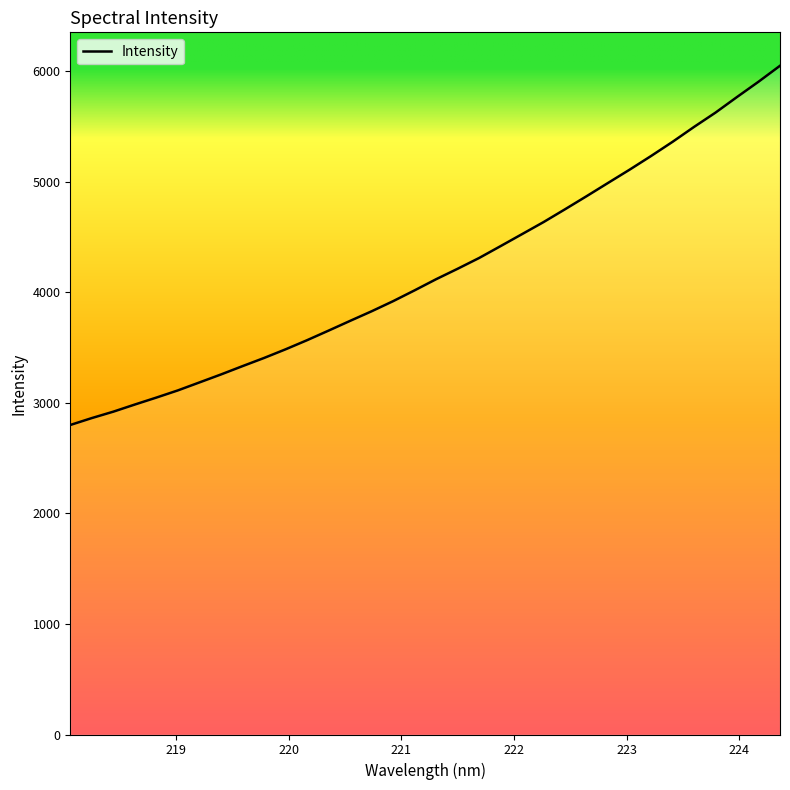

What is the minimum value shown in the chart?

2800.4